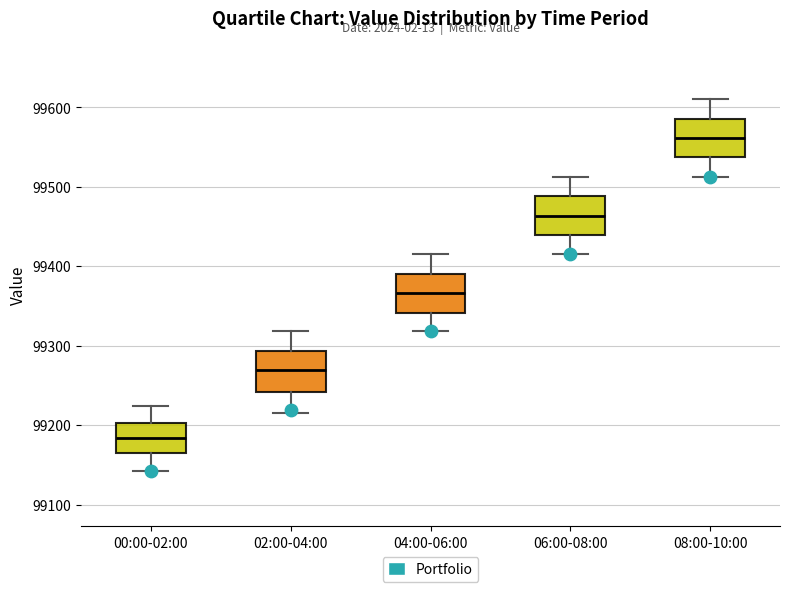

Where does the upper whisker of the box for 08:00-10:00 end on the y-axis? The values are not printed on the chart, so give them approximately, as read against the axis.

99610